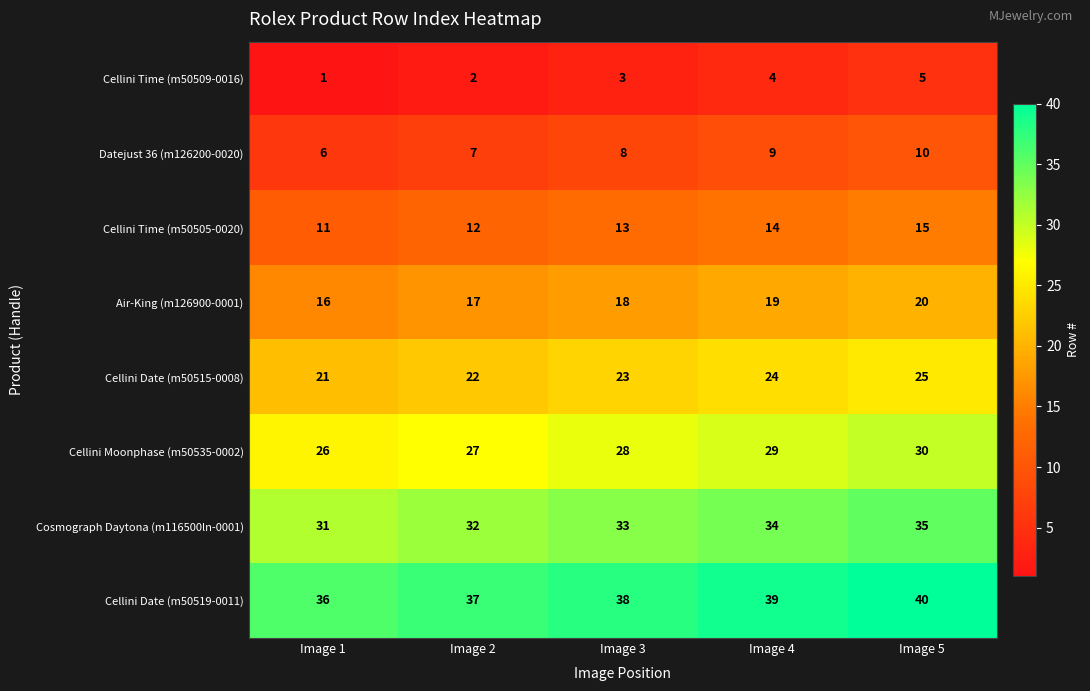

At how many categories does at least one series exceed 33?

5